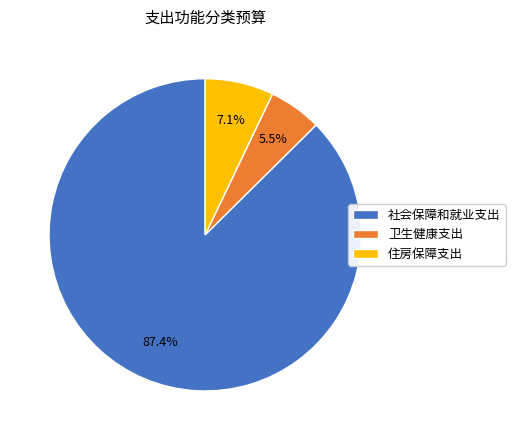

True or false: 卫生健康支出 accounts for 1% of the total.

False